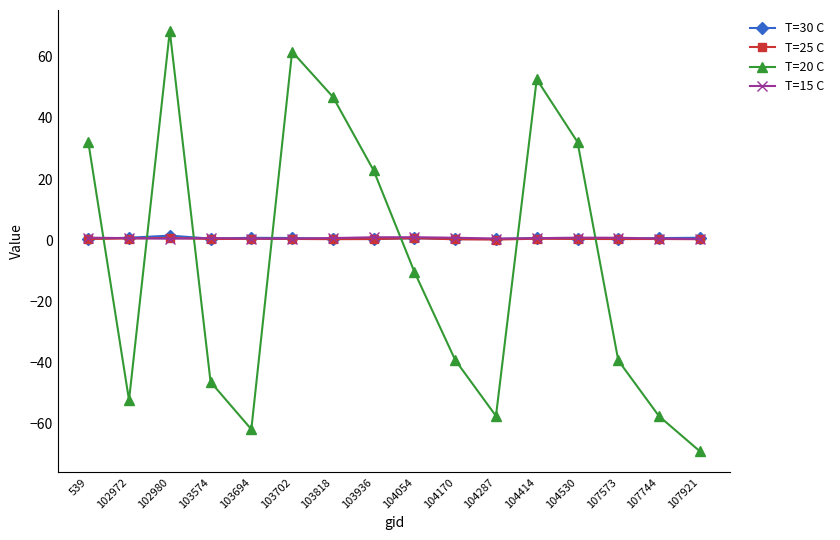

What is the difference between the maximum and second lowest values in the T=30 C series?

1.1